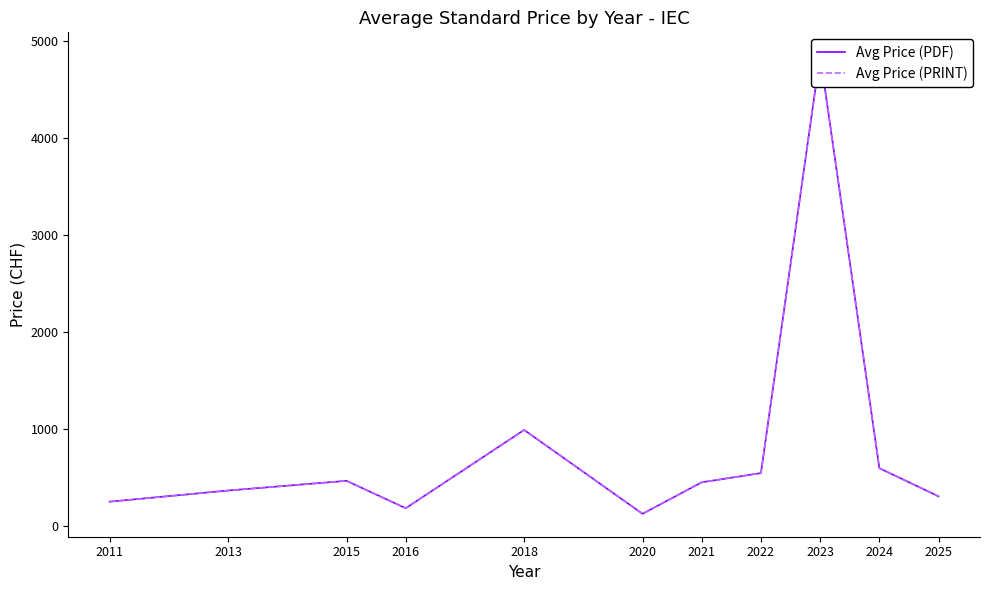

What is the greatest value displayed?

4856.0